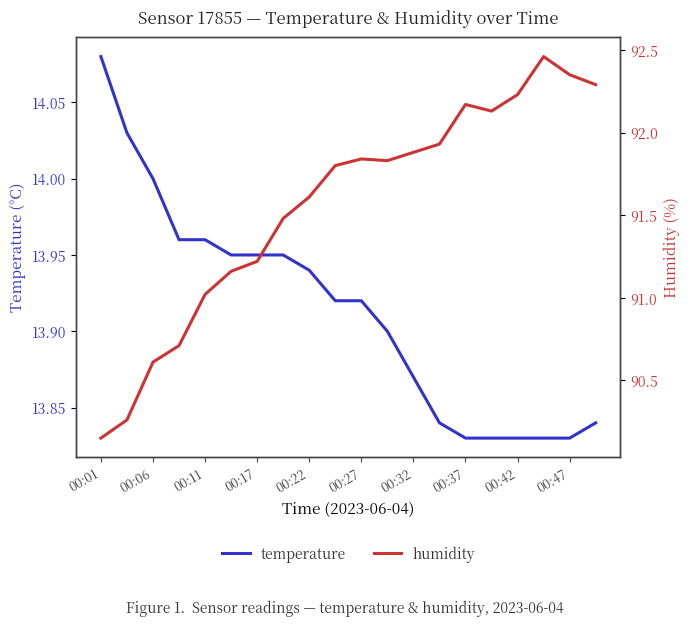

True or false: humidity and temperature cross at least once.

False